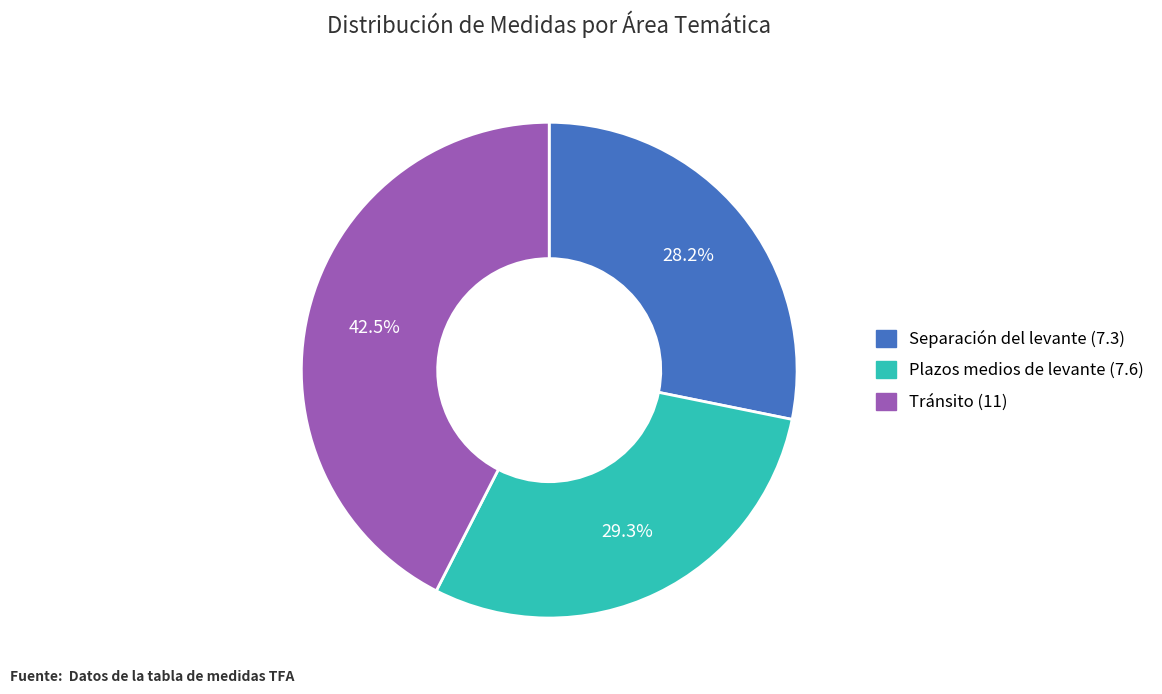

Is there any slice that represents more than half of the pie?

No